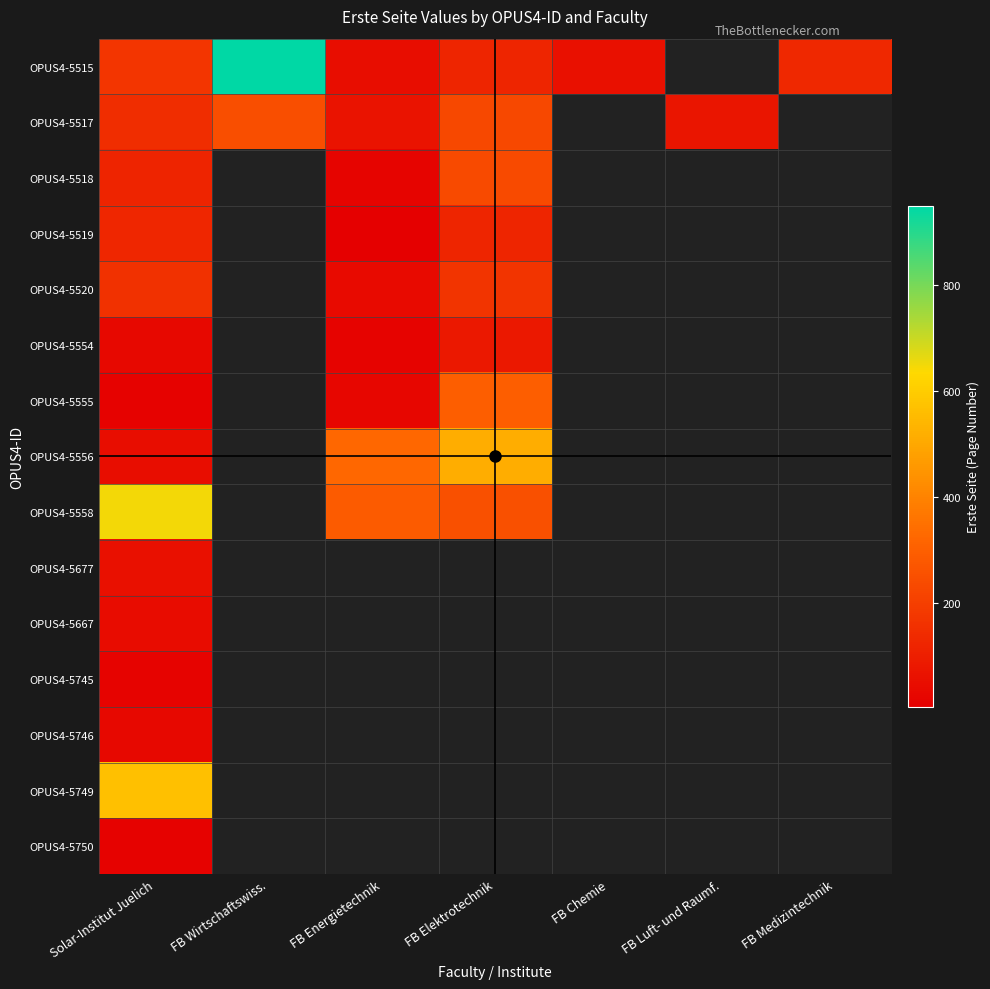

At how many categories does at least one series exceed 326?

3